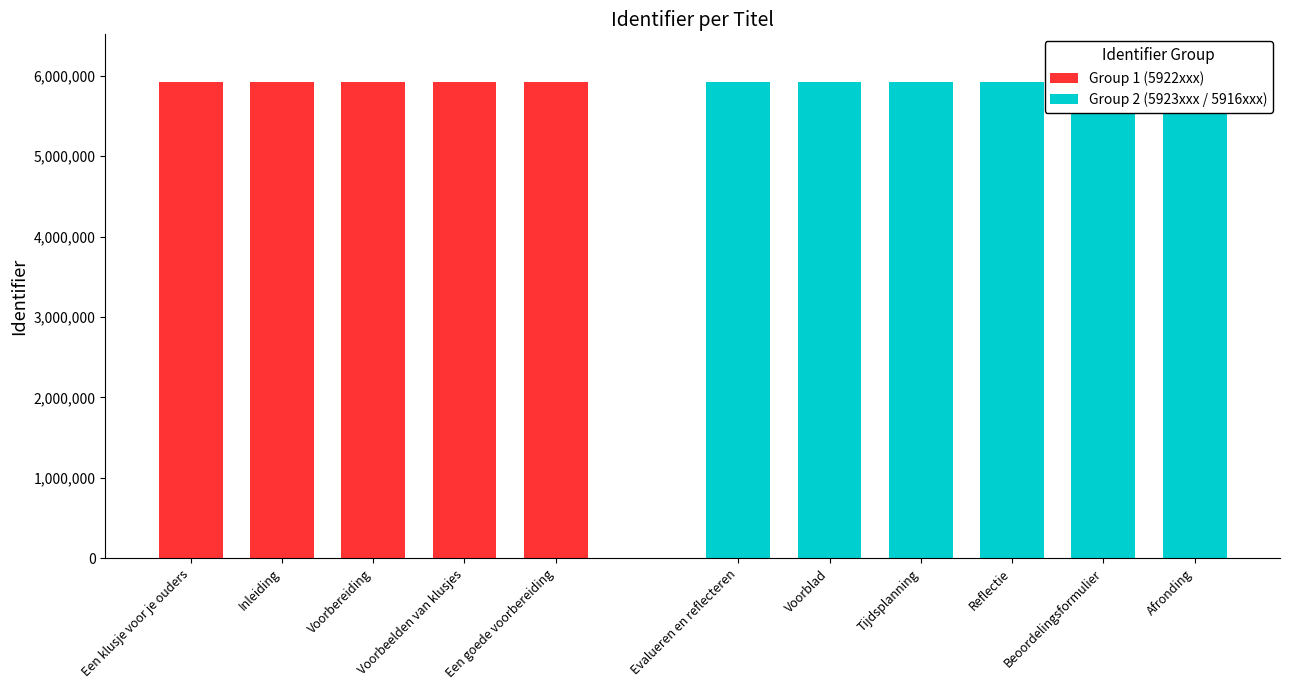

What is the sum of all values?

65143547